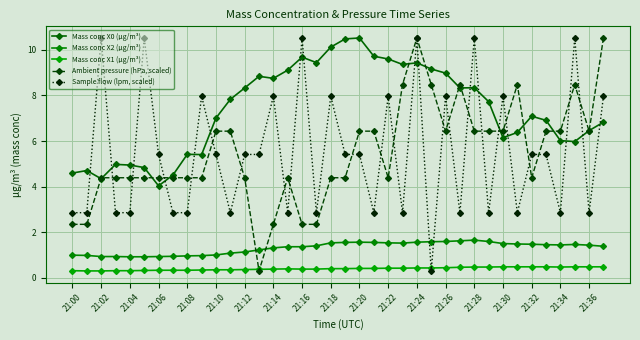

Is this an area chart (filled region under the line)?

No